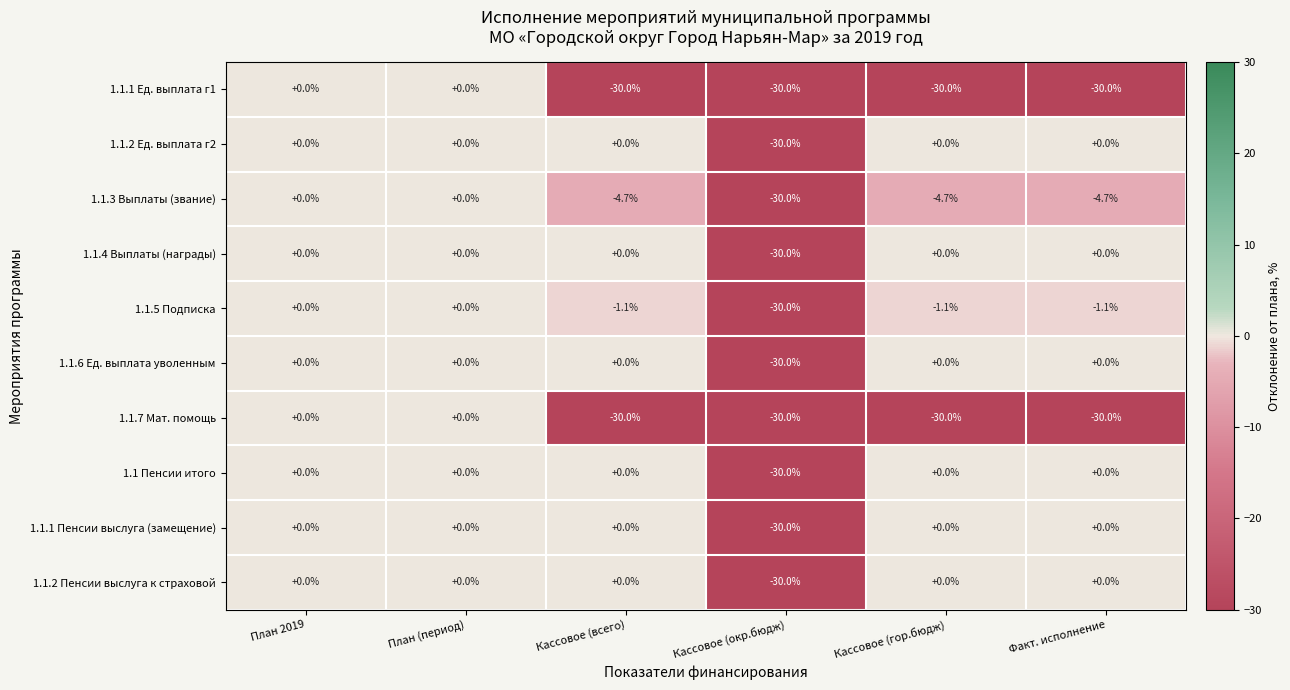

What is the minimum value shown in the chart?

-30.0